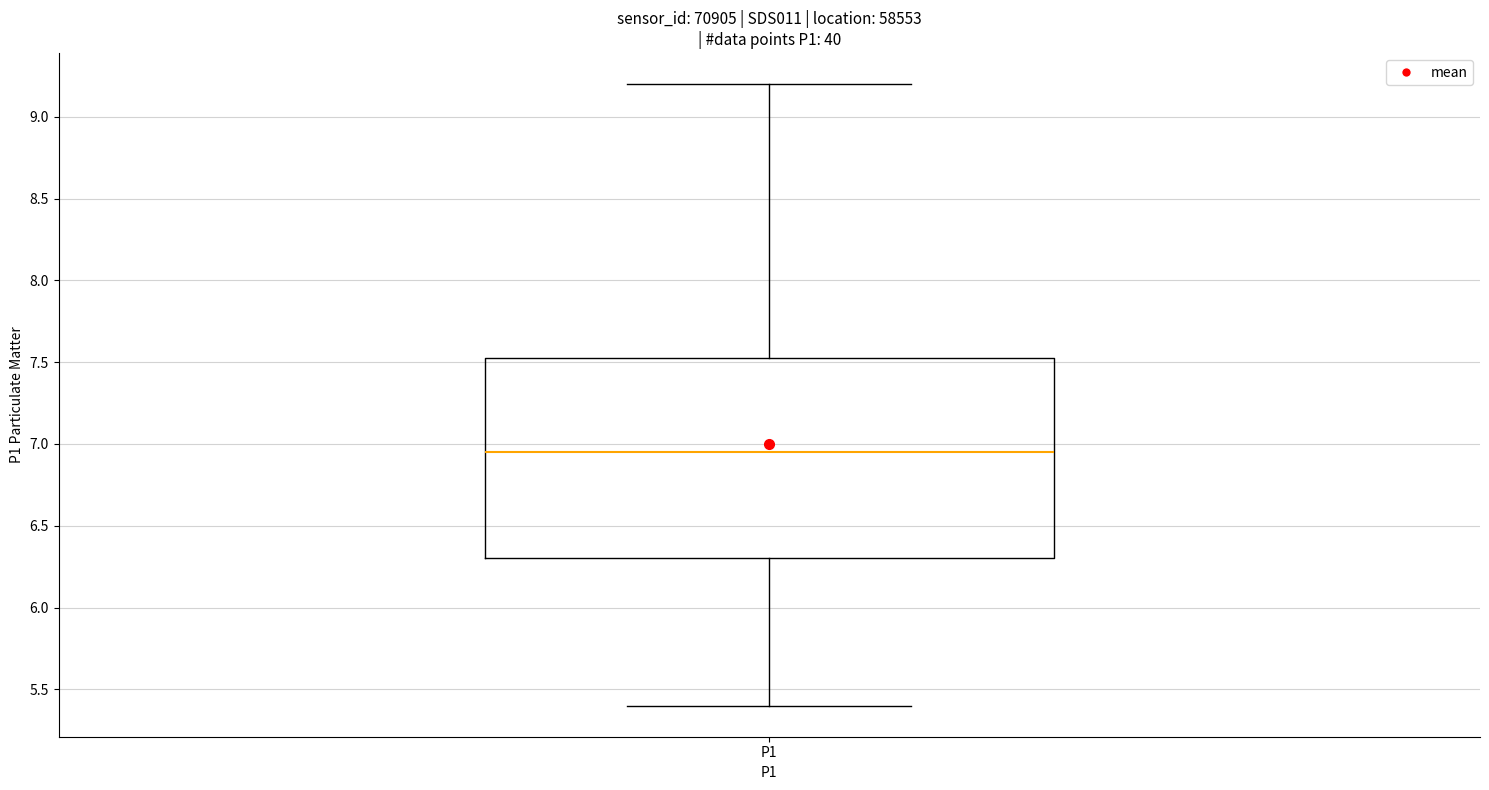

Transcribe this box plot: give where the median line is, the range the box spans, and where the two whiskers end, as read against the y-axis. The values are not printed on the chart, so give them approximately, as read against the axis.

median 6.95, box 6.30 to 7.55, whiskers 5.40 to 9.20